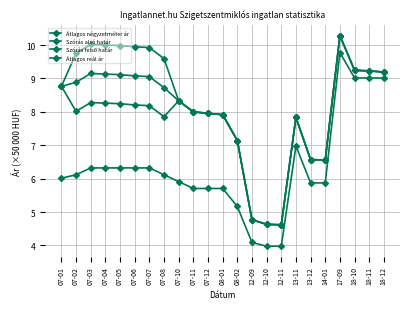

Is this an area chart (filled region under the line)?

No